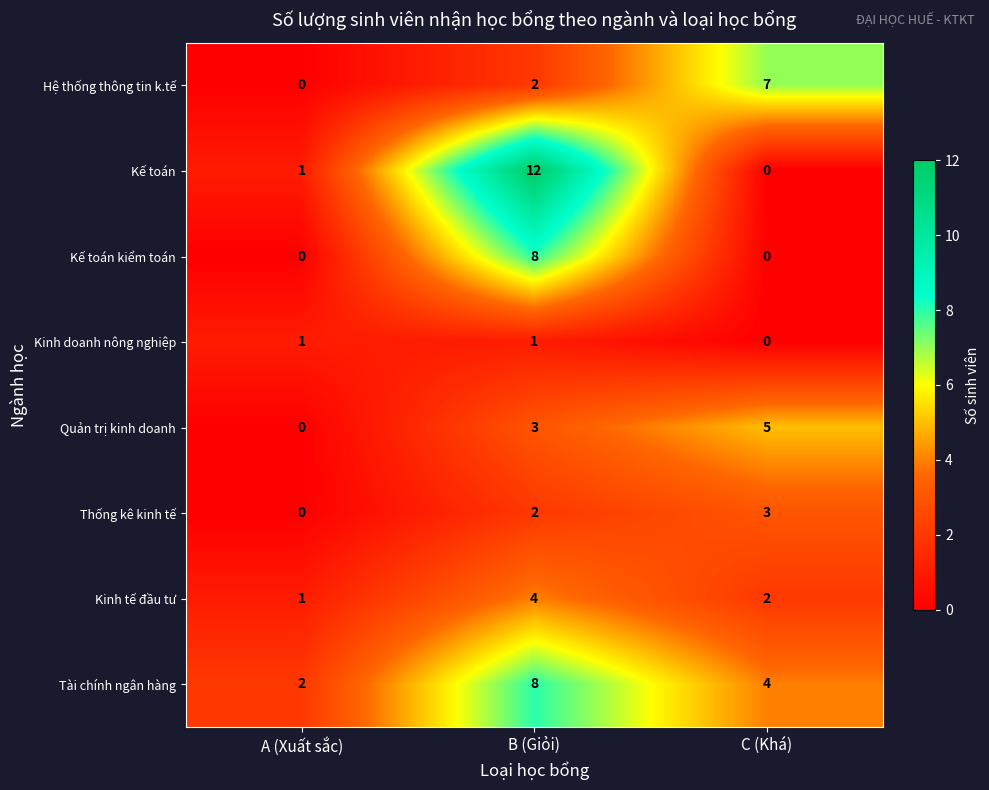

Between A (Xuất sắc) and C (Khá), which series saw the biggest shift?

Hệ thống thông tin k.tế